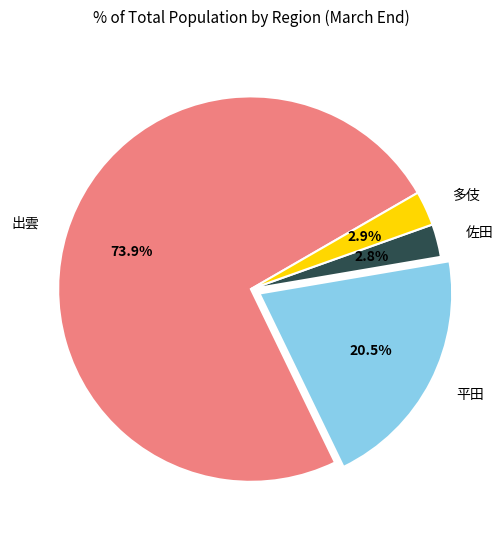

Combined, what portion of the pie is 佐田 and 多伎?

5.7%